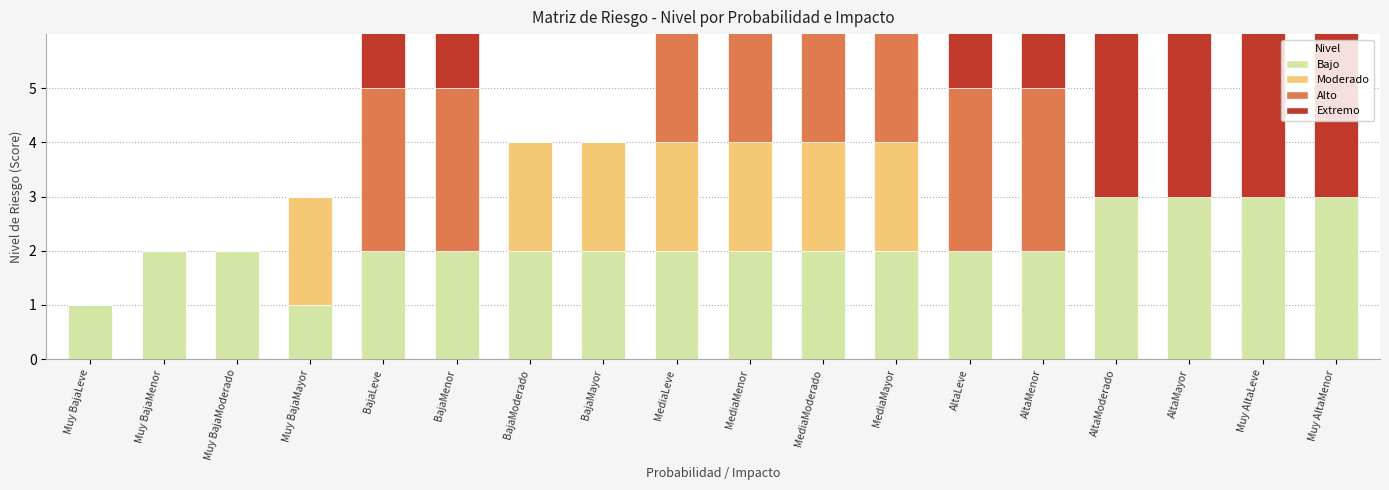

What position from the left is BajaLeve?

5